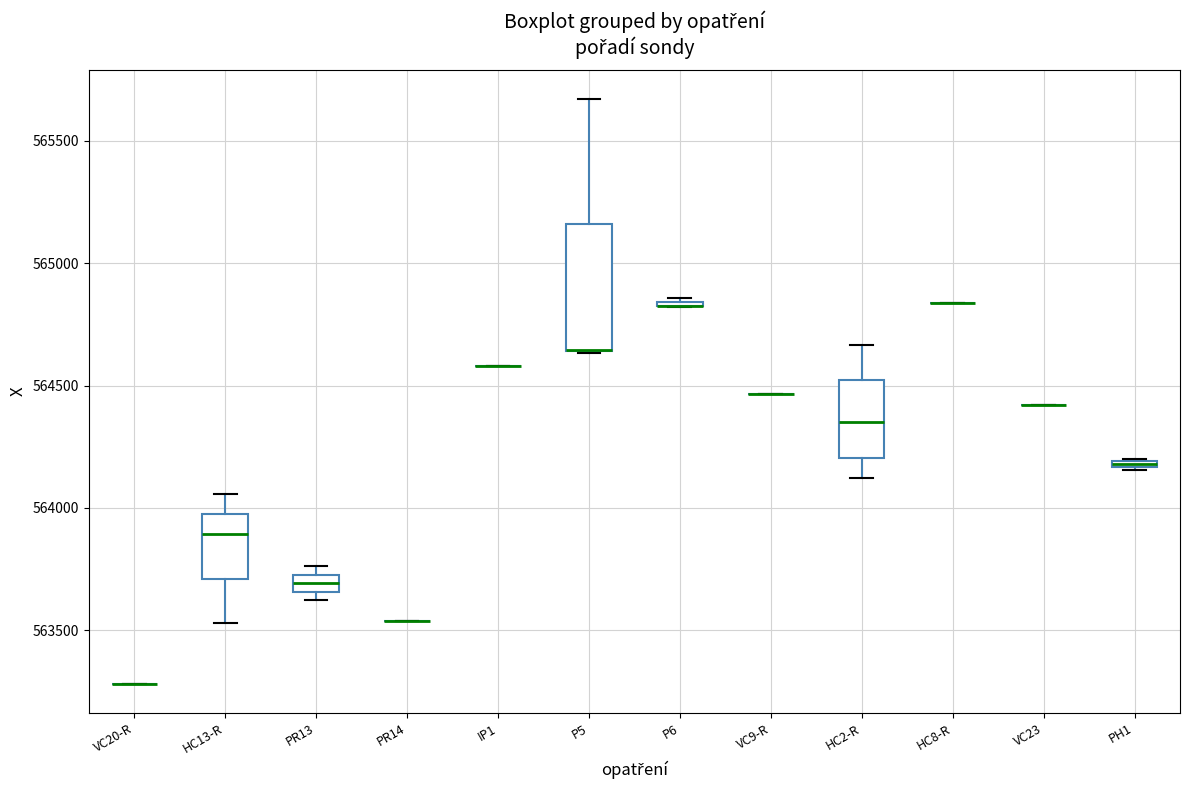

Where is the lower edge of the box for P5 on the y-axis? The values are not printed on the chart, so give them approximately, as read against the axis.

564650